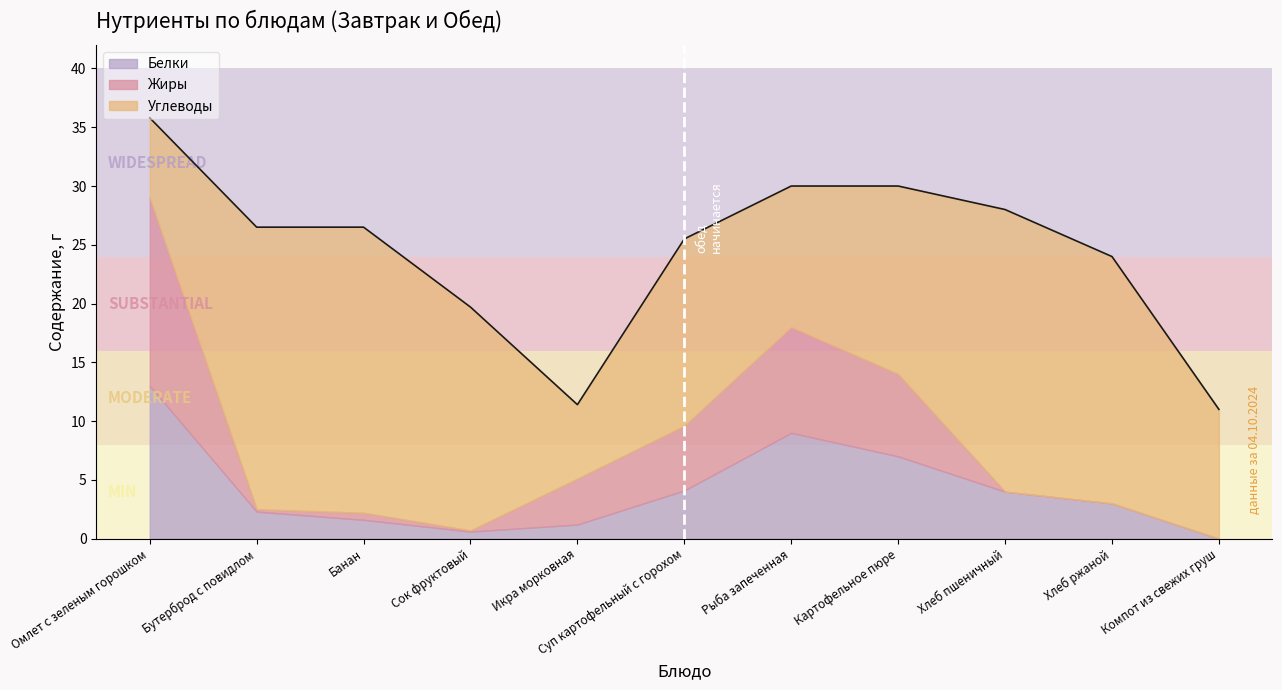

What is the highest value of the Углеводы series?

24.3